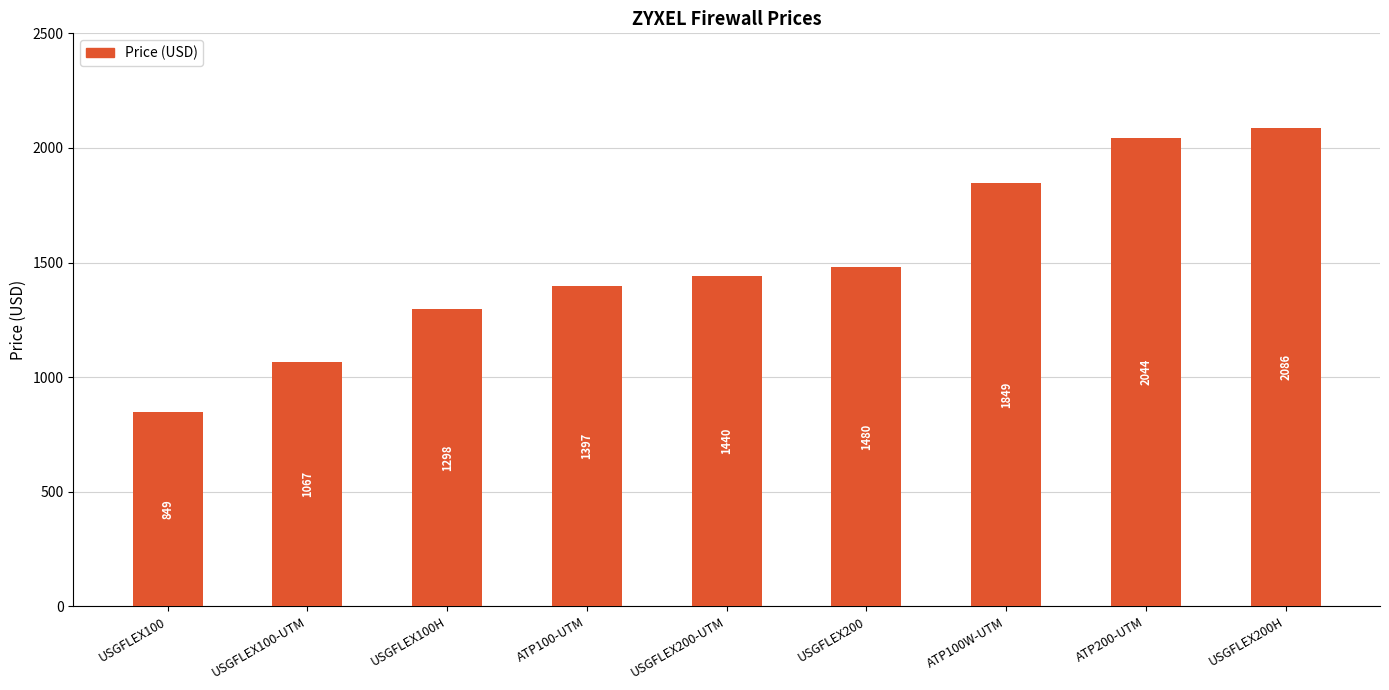

What is the minimum value shown in the chart?

848.5